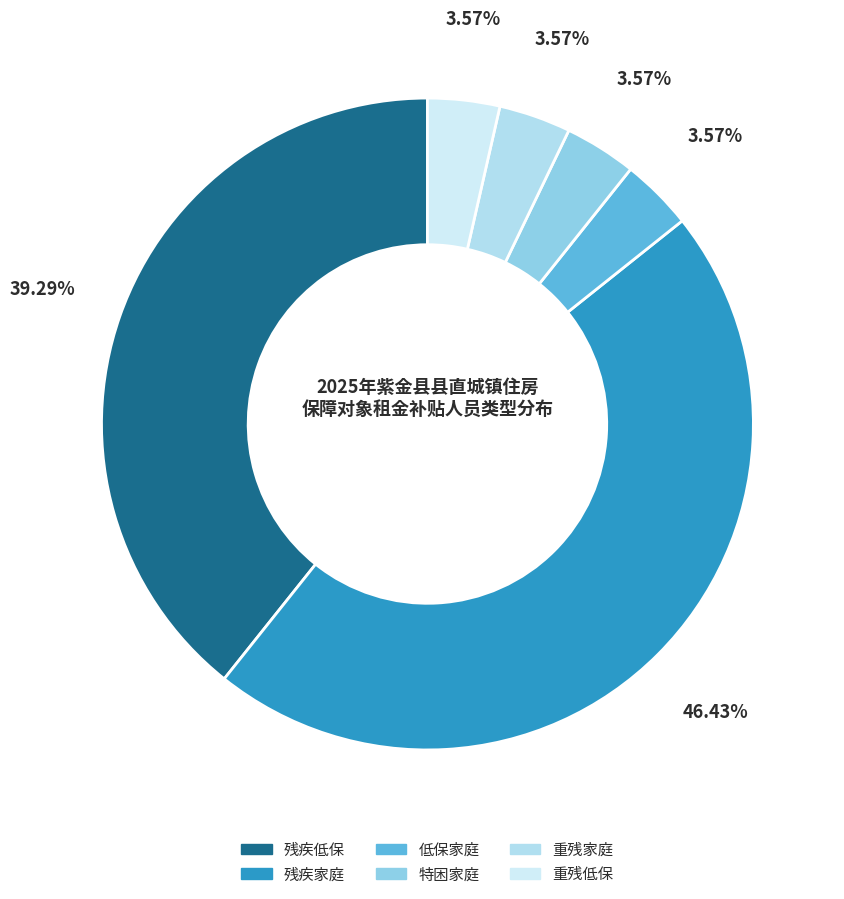

Rank the categories by value from highest to lowest.

残疾家庭, 残疾低保, 低保家庭, 特困家庭, 重残家庭, 重残低保